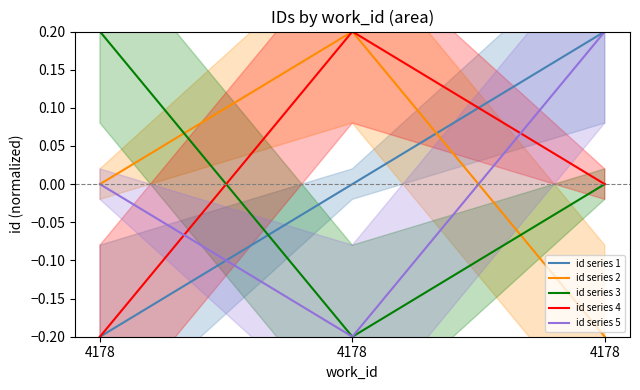

At 4178, list the series in order from largest to smallest.

id series 3, id series 2, id series 5, id series 1, id series 4